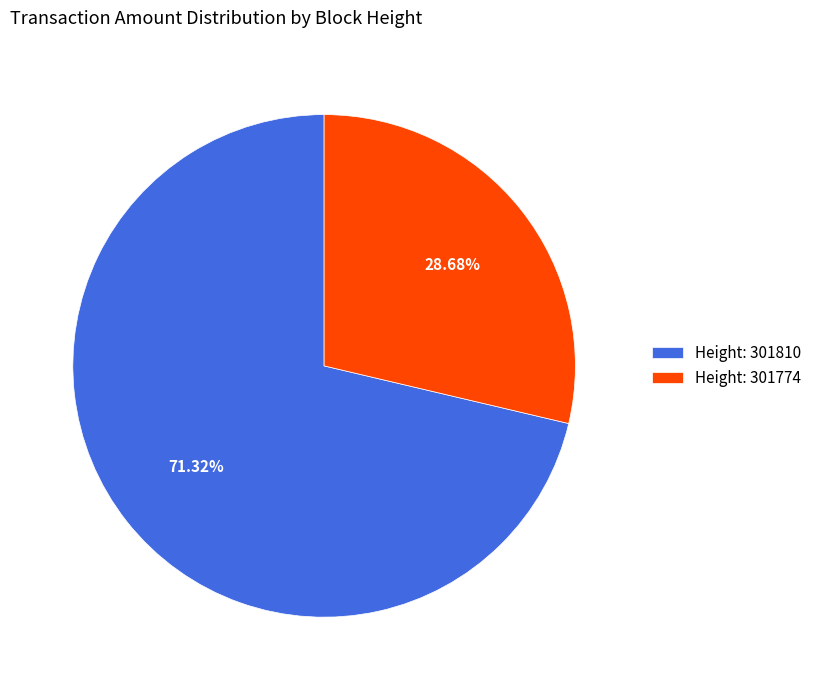

Rank the categories by value from lowest to highest.

Height: 301774, Height: 301810